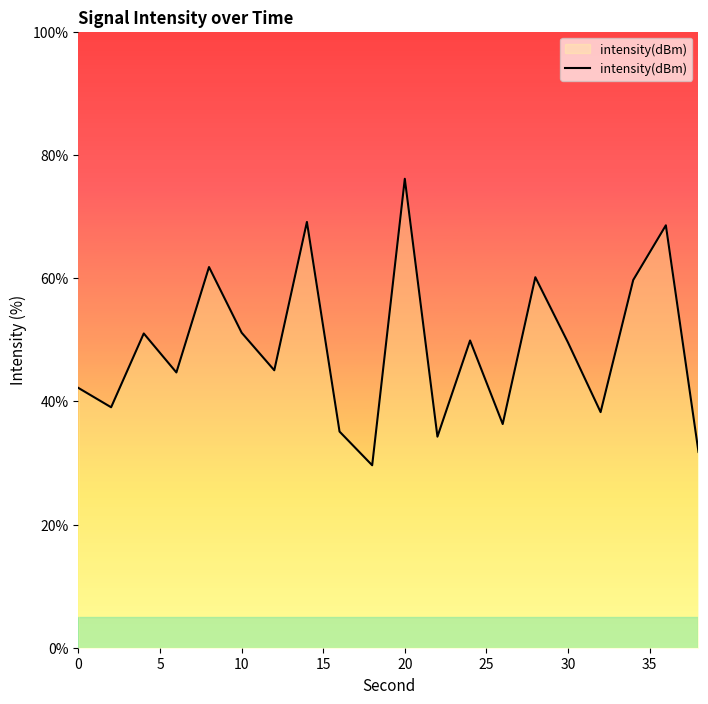

What is the greatest value displayed?

76.1